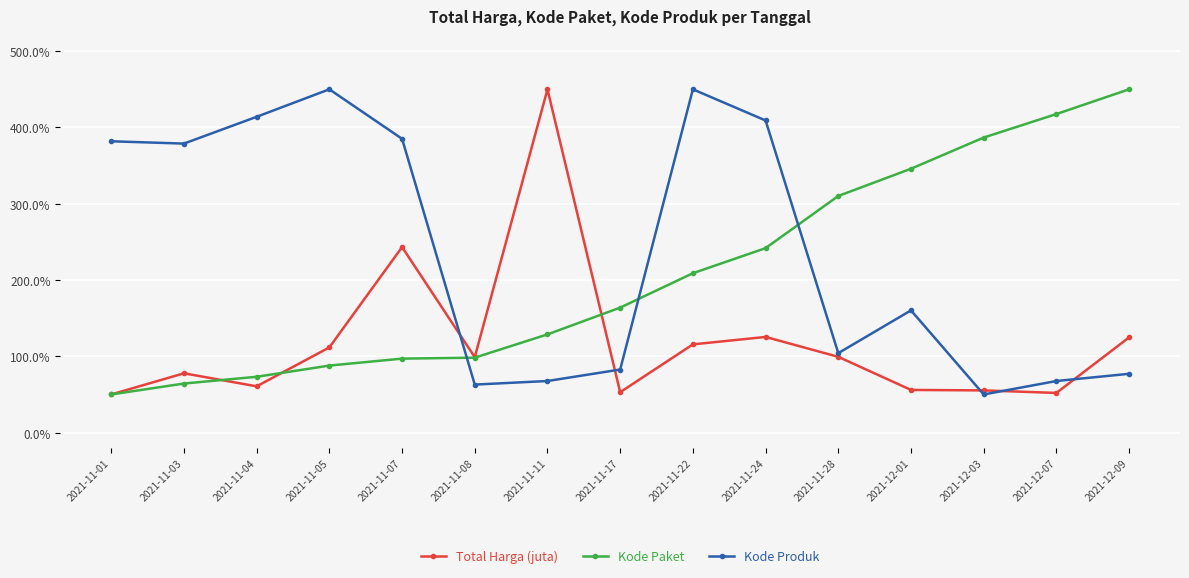

What is the approximate value of Kode Produk at 2021-12-07?

67.6